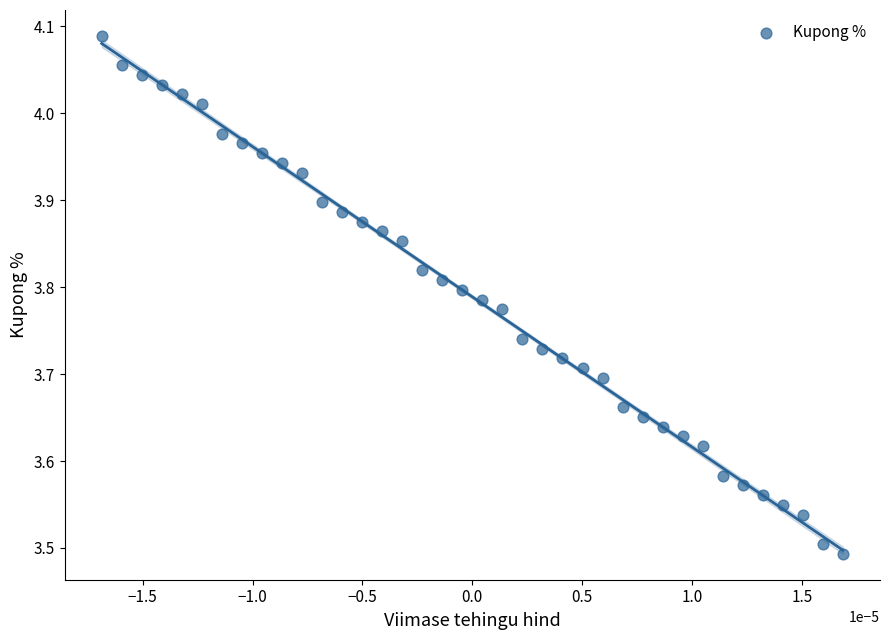

What is the range of Y values (max minus min)?

0.6